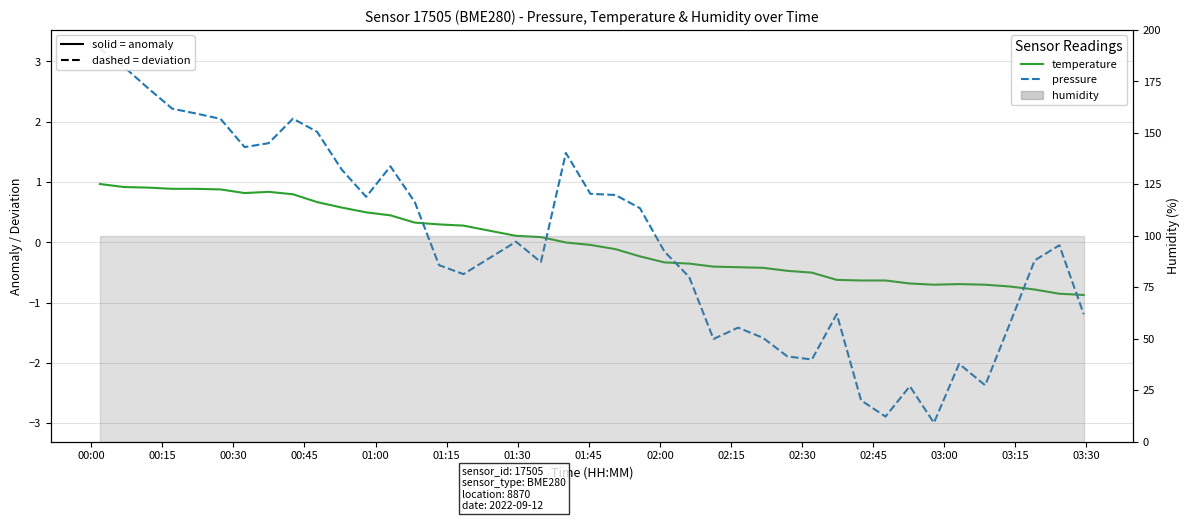

What is the label of the 3rd point from the left?

00:30